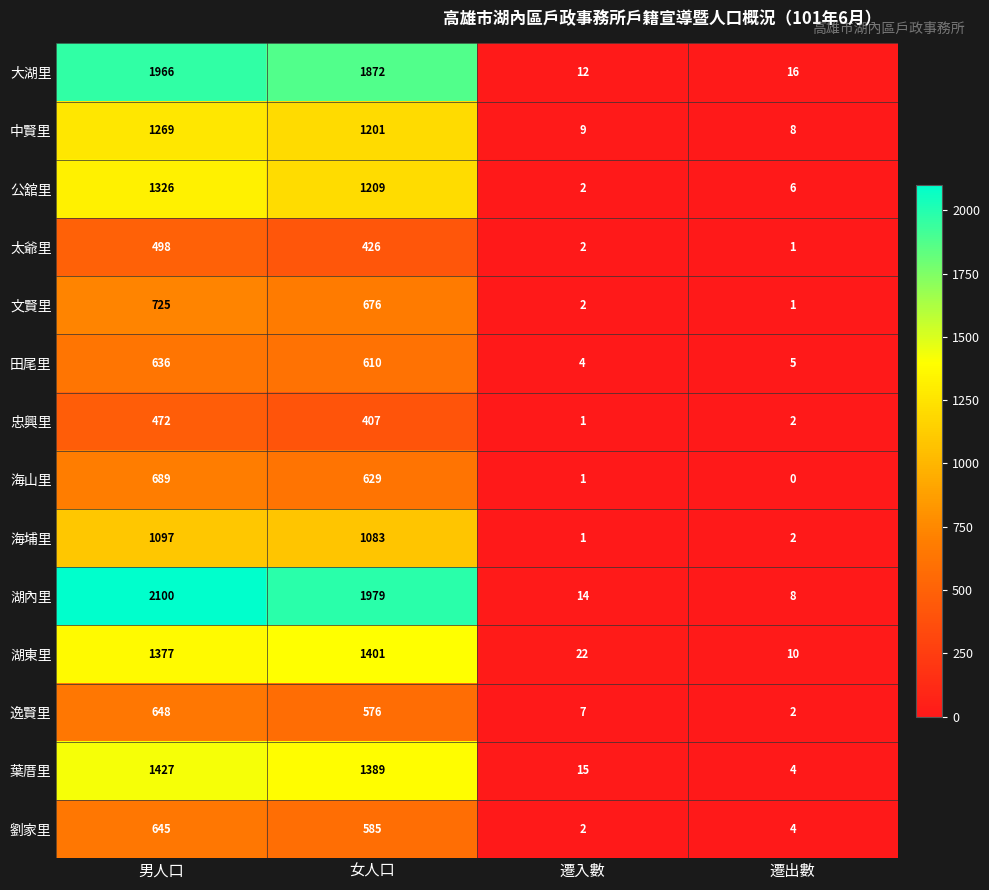

What is the difference between the maximum and minimum values in the 海山里 series?

689